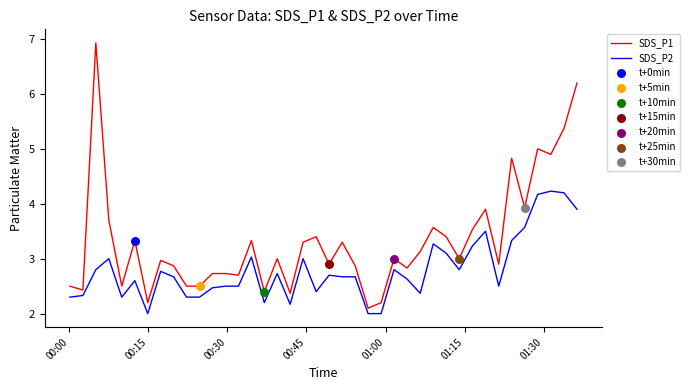

At how many categories does at least one series exceed 2?

40